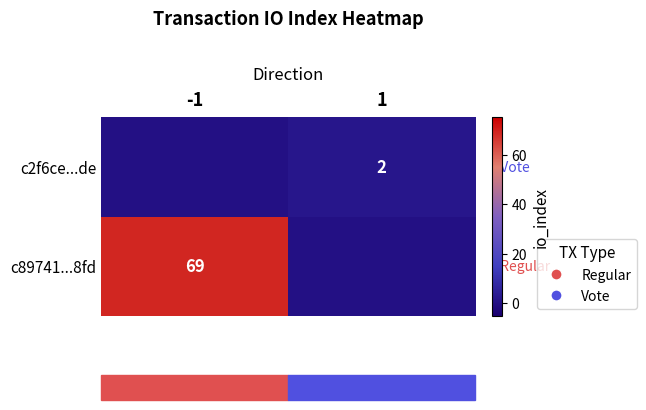

Is it true that c2f6ce...de equals 2 at 1?

True